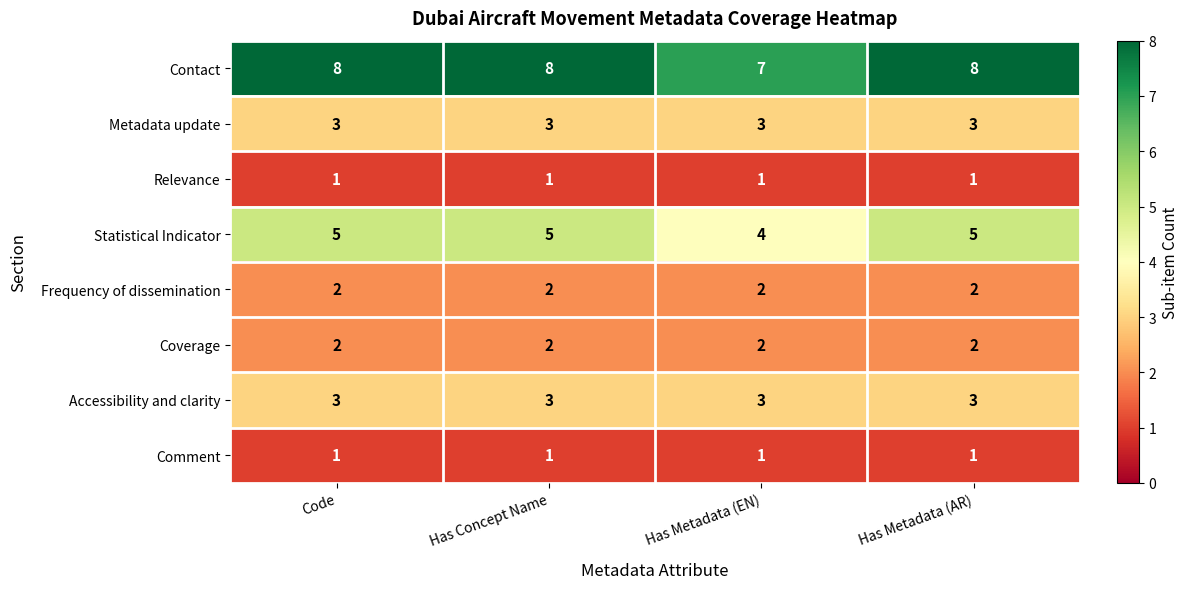

What is the difference between the highest and lowest values at Has Metadata (EN)?

6